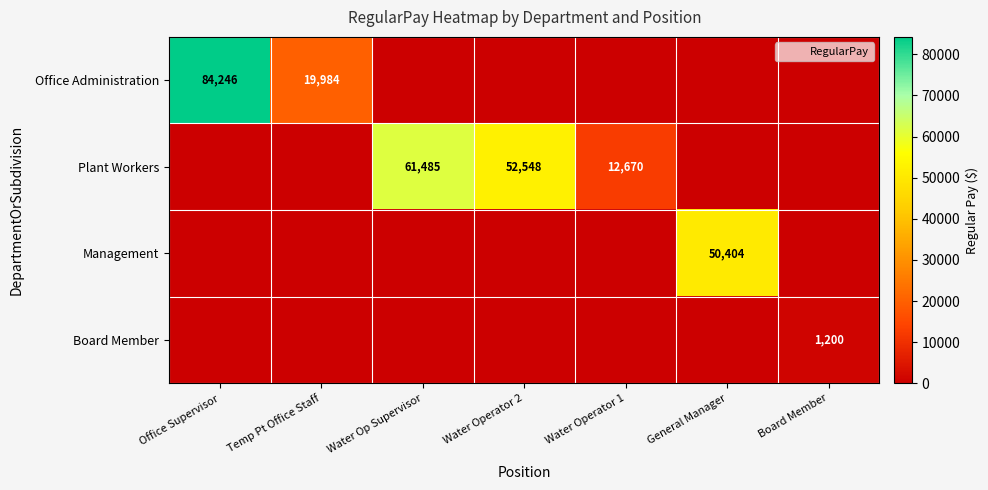

Where is Plant Workers nearest to the value 30742?

Water Operator 1